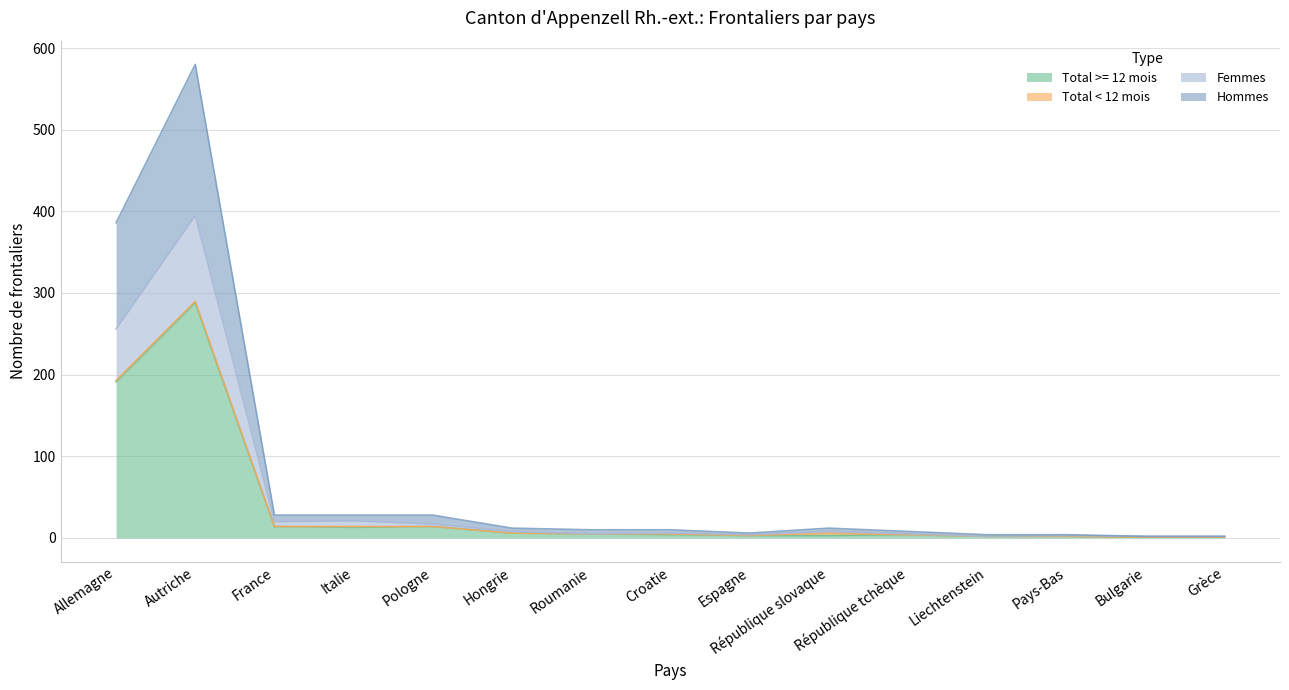

Which category has the highest value in the Total >= 12 mois series?

Autriche